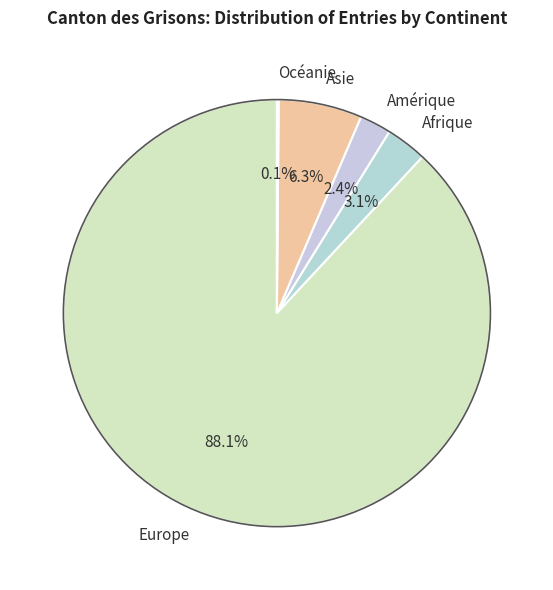

Combined, what portion of the pie is Asie and Amérique?

8.7%